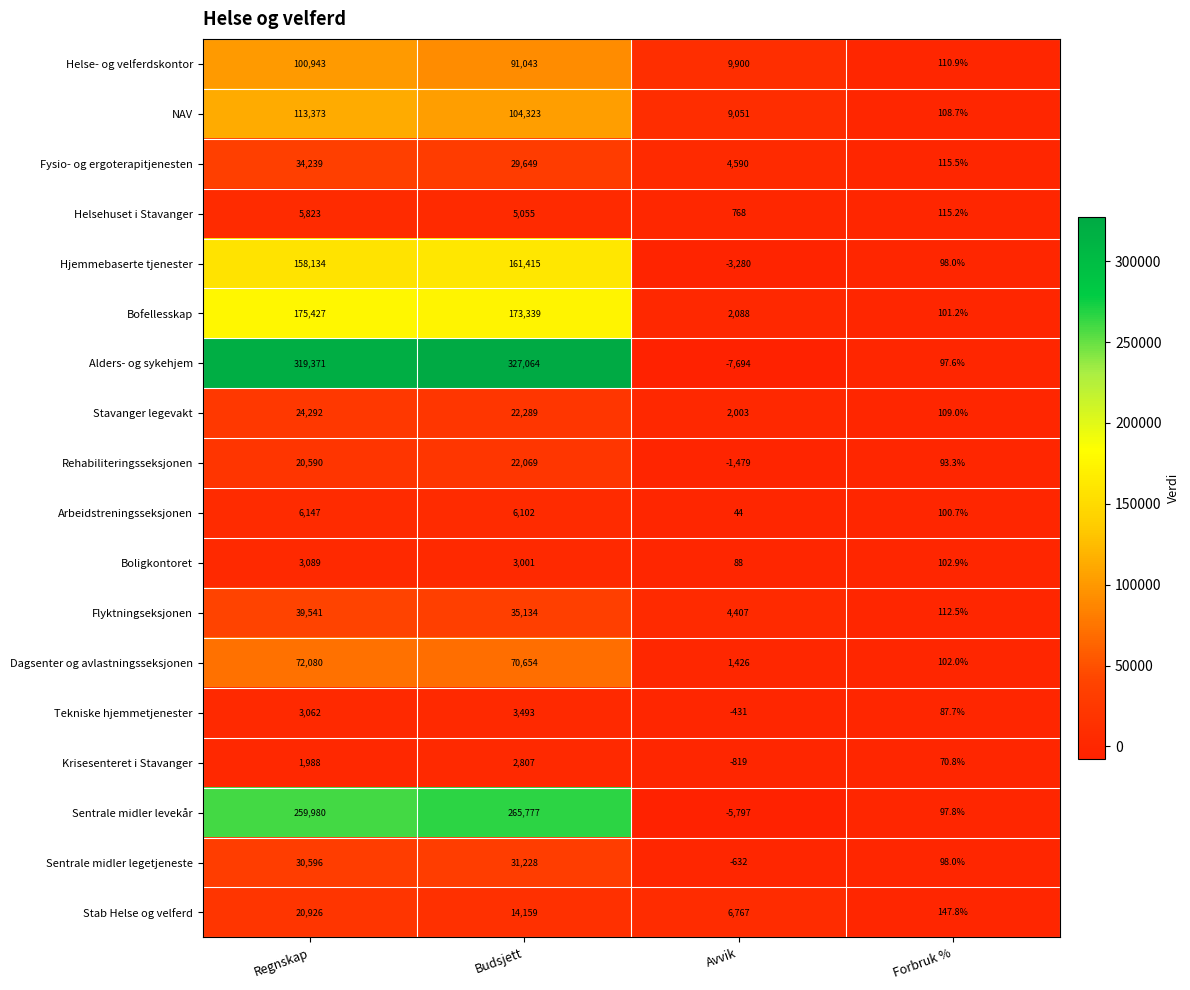

Which category has the lowest value across all series?

Avvik